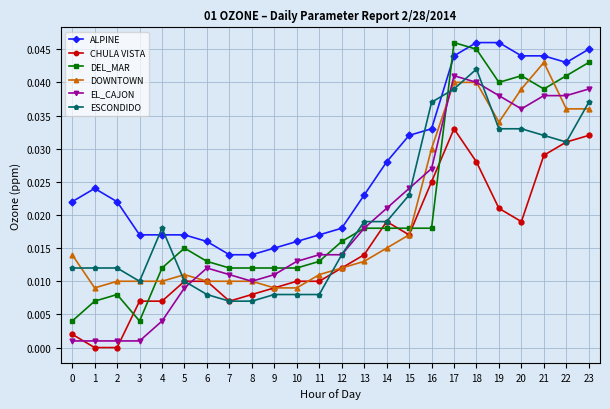

Between which two adjacent categories do DEL_MAR and CHULA VISTA first intersect?

2 and 3